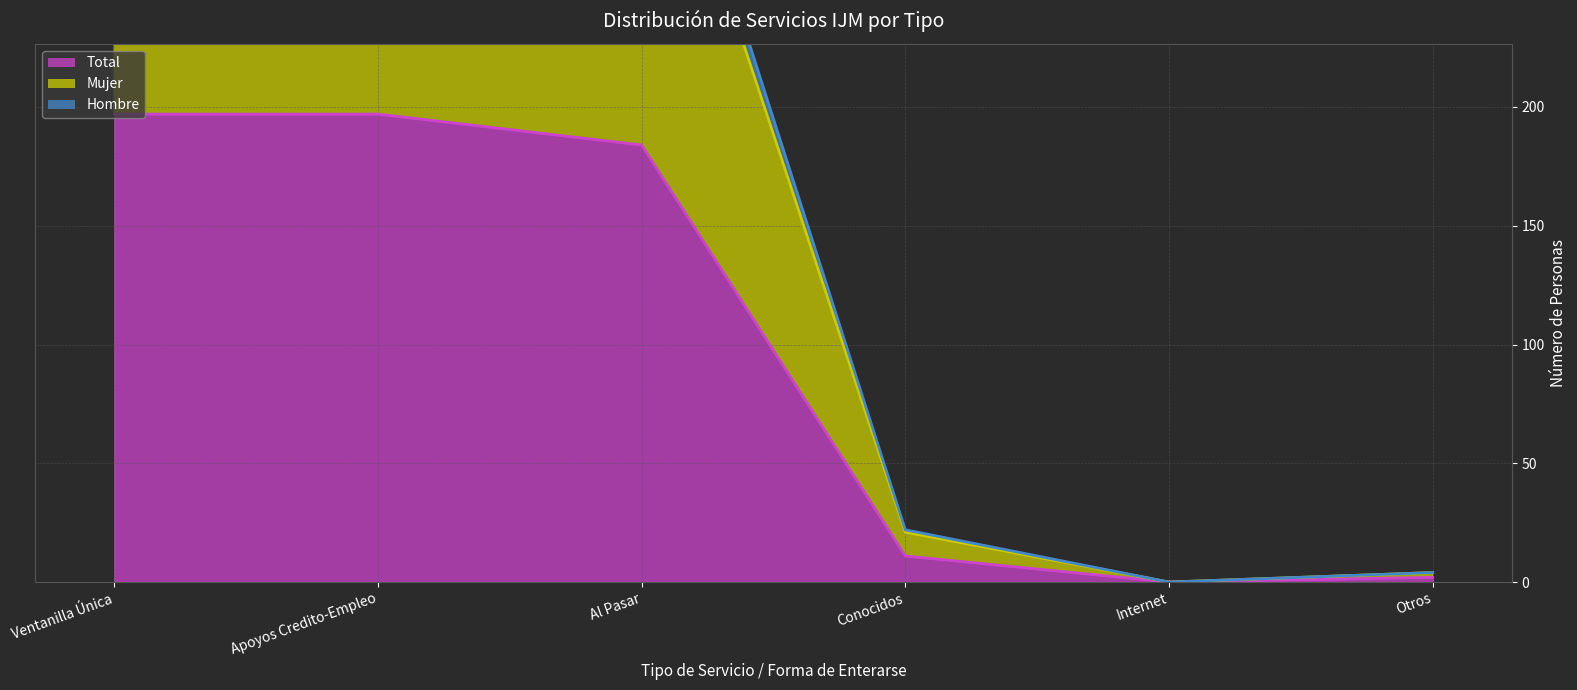

True or false: Total (línea) has a value of 1 at Otros.

False